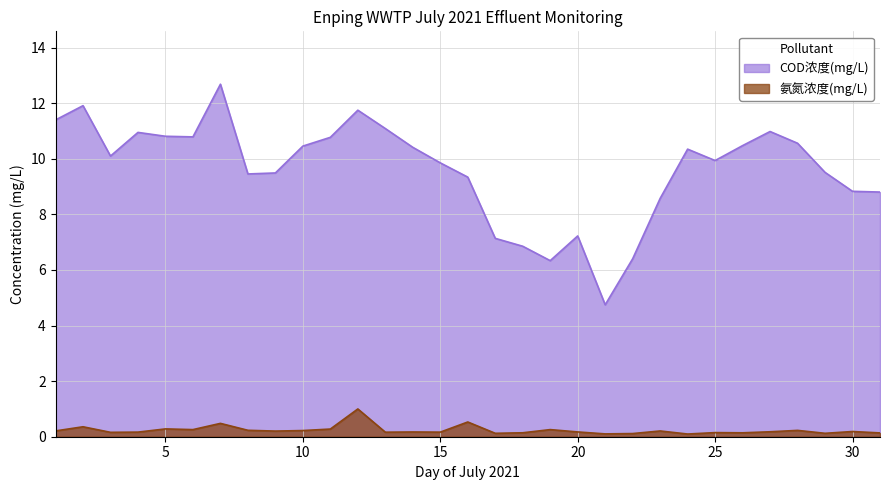

What value does the 氨氮浓度(mg/L) series have at 29?

0.1